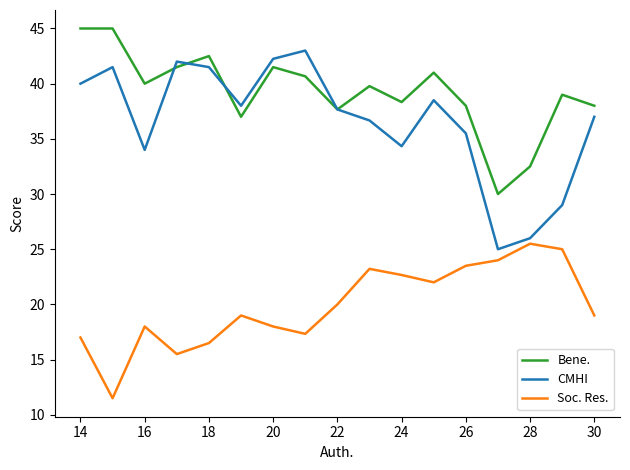

Which series has the largest total across all categories?

Bene.